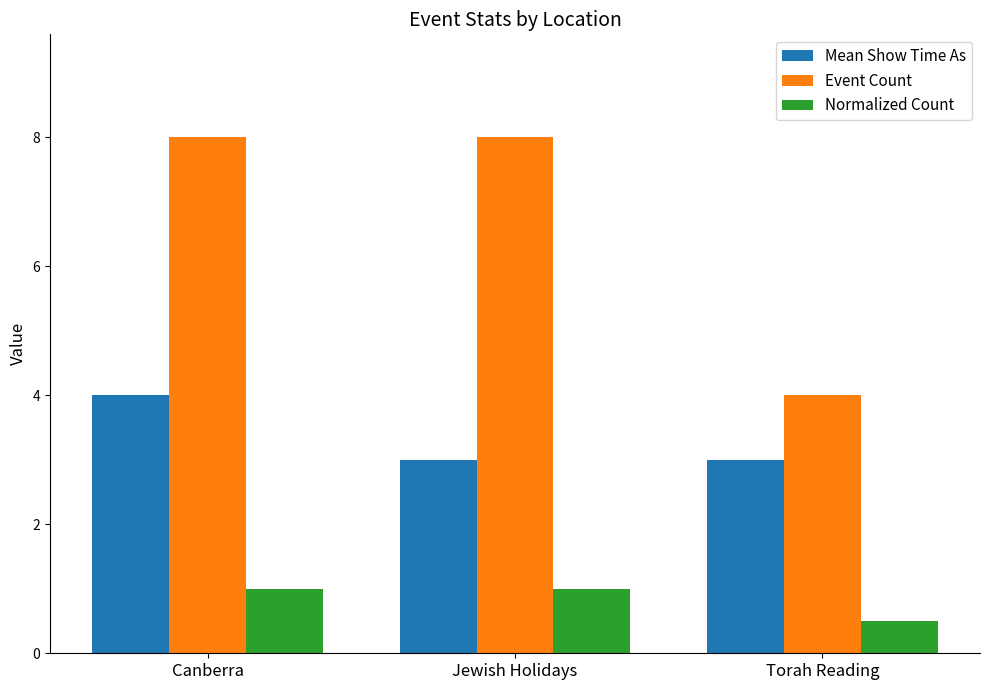

At how many categories does at least one series exceed 6?

2